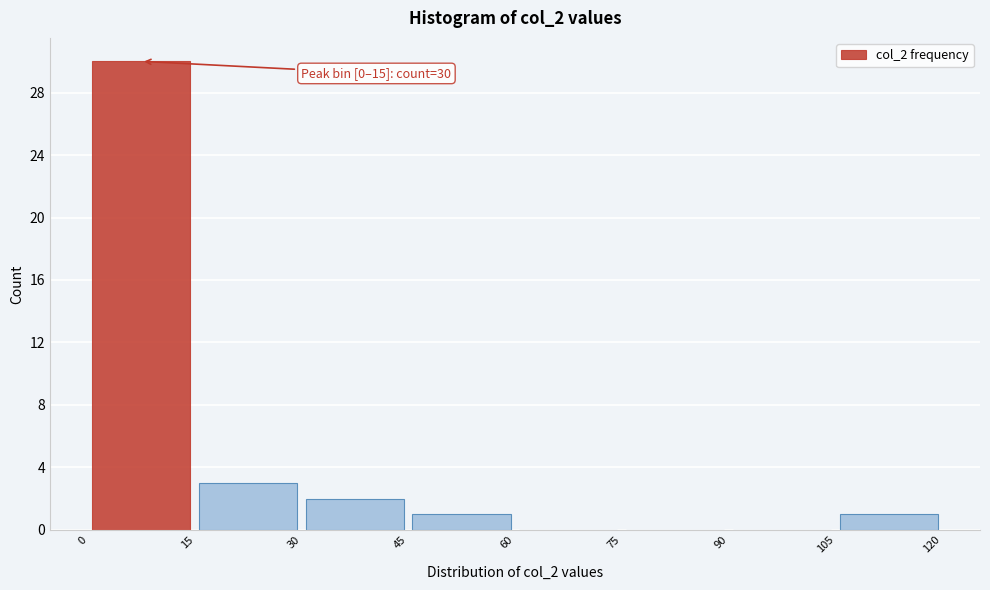

Over which range of the x-axis is the bar tallest?

0 to 15